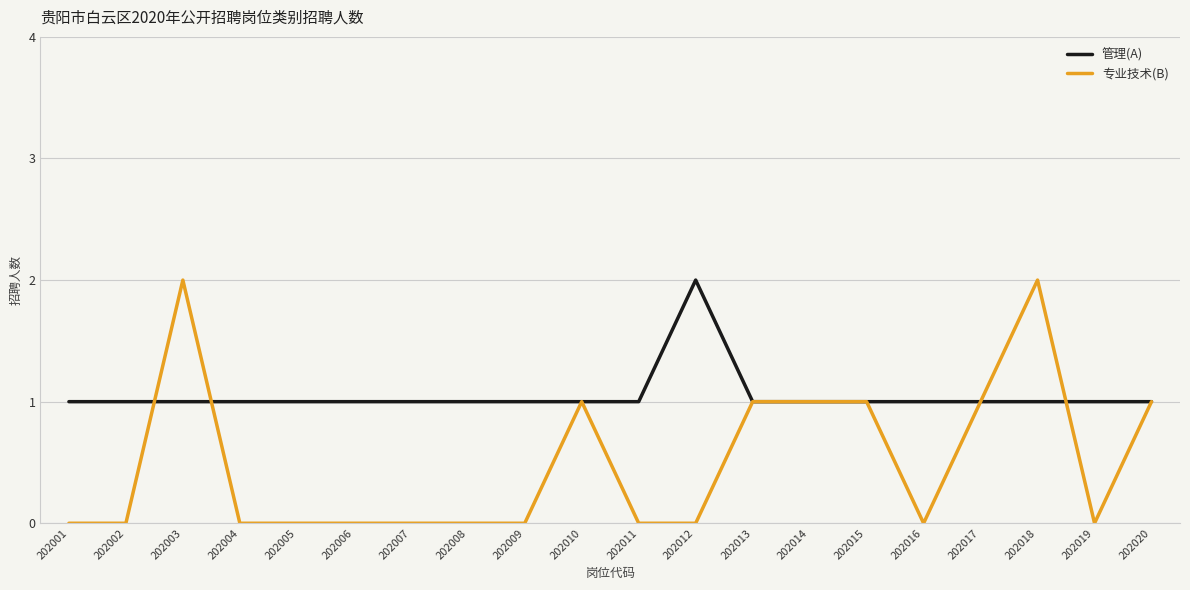

Is the value of 管理(A) at 202017 greater than the value of 专业技术(B) at 202009?

Yes